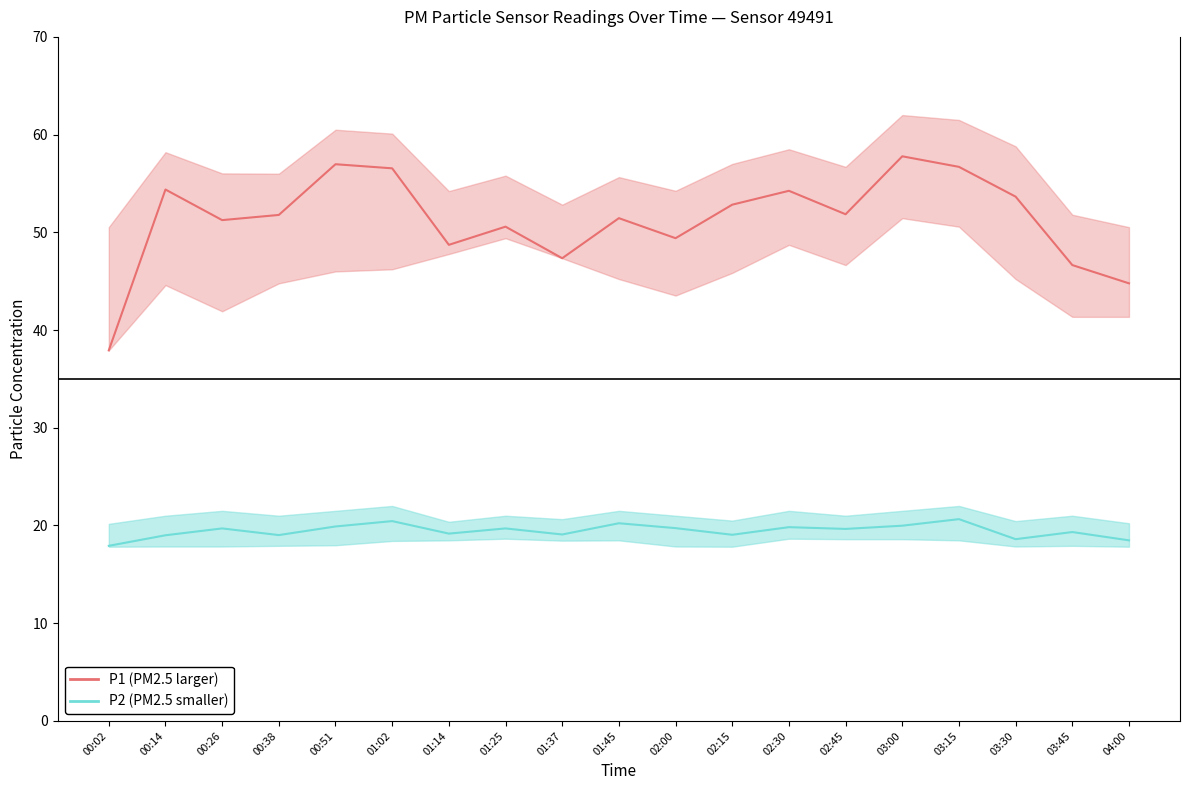

What position from the left is 01:37?

9